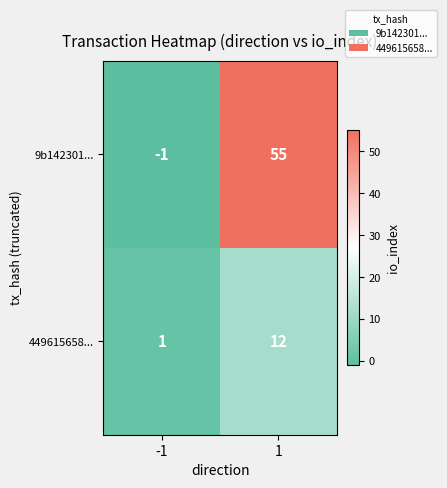

Reading right to left, extract all data points from this chart.

9b142301...: 55	-1
449615658...: 12	1